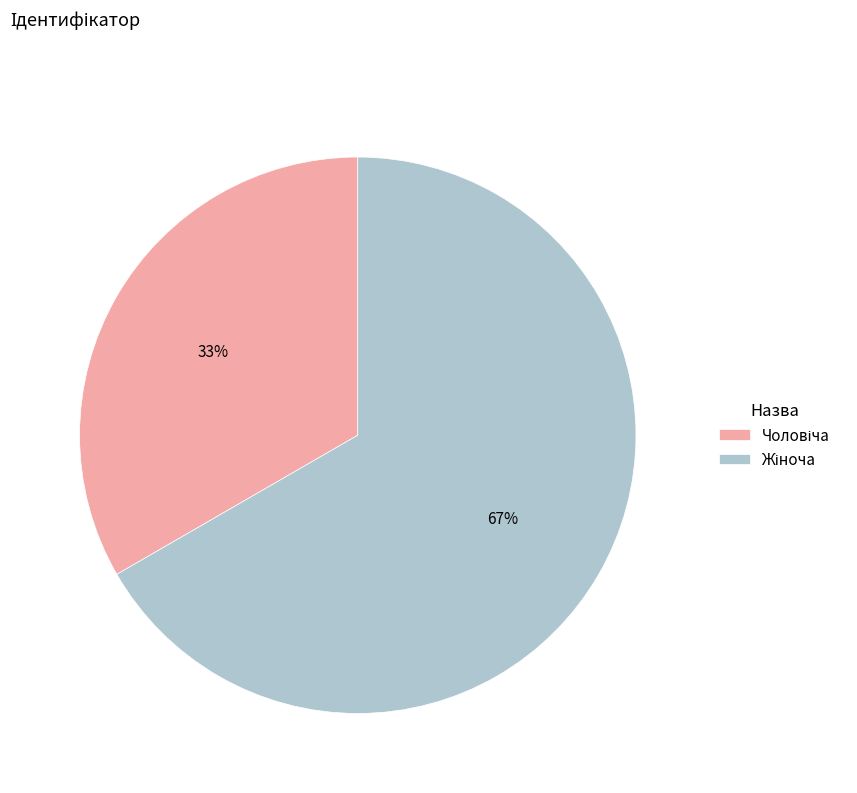

How many segments does this pie chart have?

2